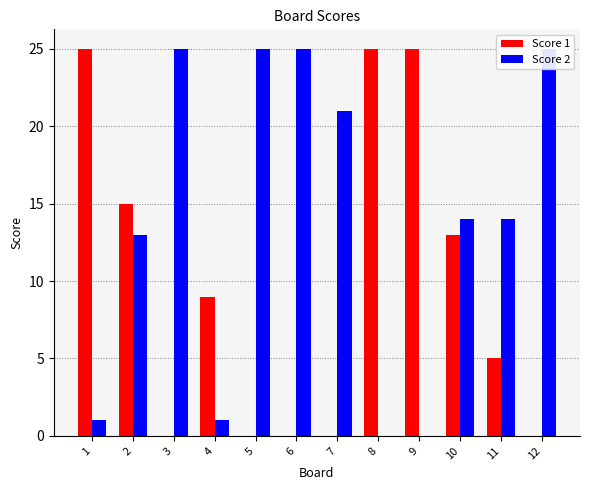

The Score 2 series shows 25 at 12. True or false?

True